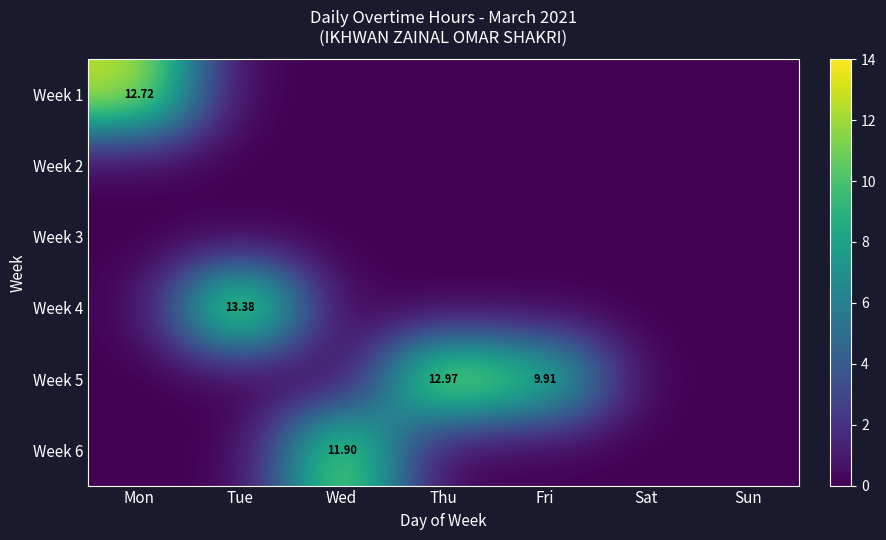

Rank the series by their maximum value, from lowest to highest.

Week 2, Week 3, Week 6, Week 1, Week 5, Week 4